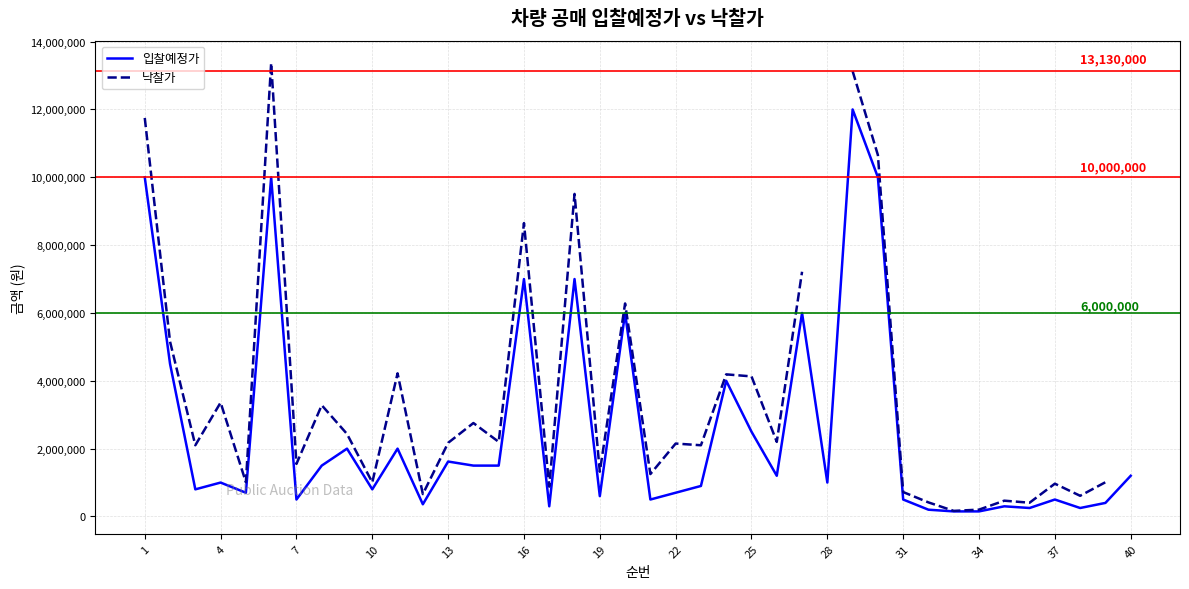

What is the lowest value of the 입찰예정가 series?

150000